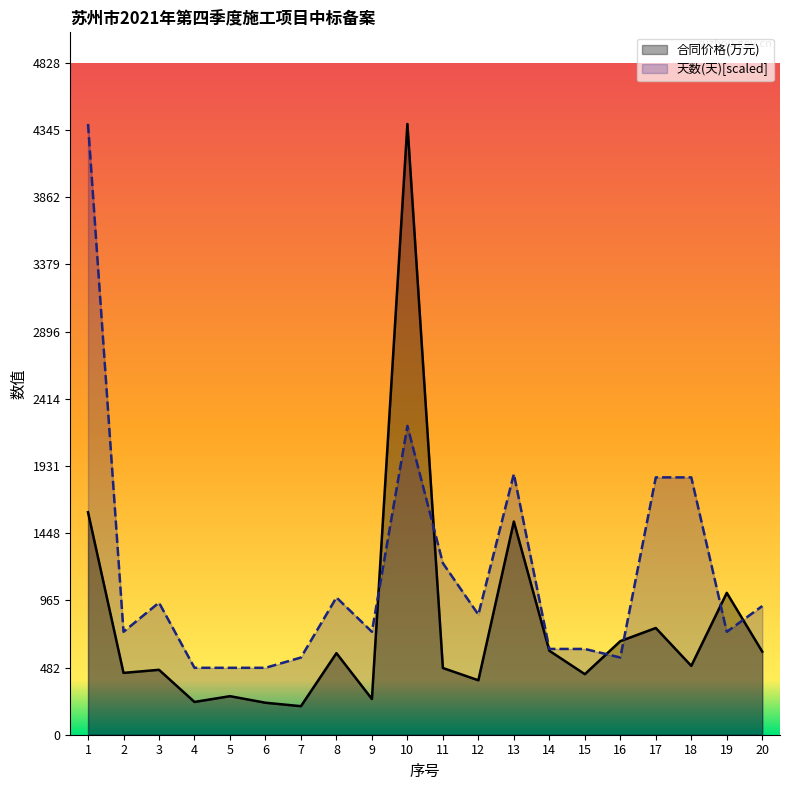

Reading left to right, transcribe all the data shown in this chart.

合同价格(万元): 1=1598.8	2=444.4	3=466.5	4=235.5	5=277.0	6=229.8	7=205.0	8=586.1	9=256.6	10=4389.2	11=479.5	12=391.2	13=1531.9	14=603.4	15=435.2	16=672.4	17=767.0	18=494.7	19=1019.6	20=597.2
天数(天): 1=4389.2	2=739.7	3=949.3	4=480.8	5=480.8	6=480.8	7=554.8	8=986.3	9=739.7	10=2219.2	11=1232.9	12=863.0	13=1874.0	14=616.5	15=616.5	16=554.8	17=1849.4	18=1849.4	19=739.7	20=924.7